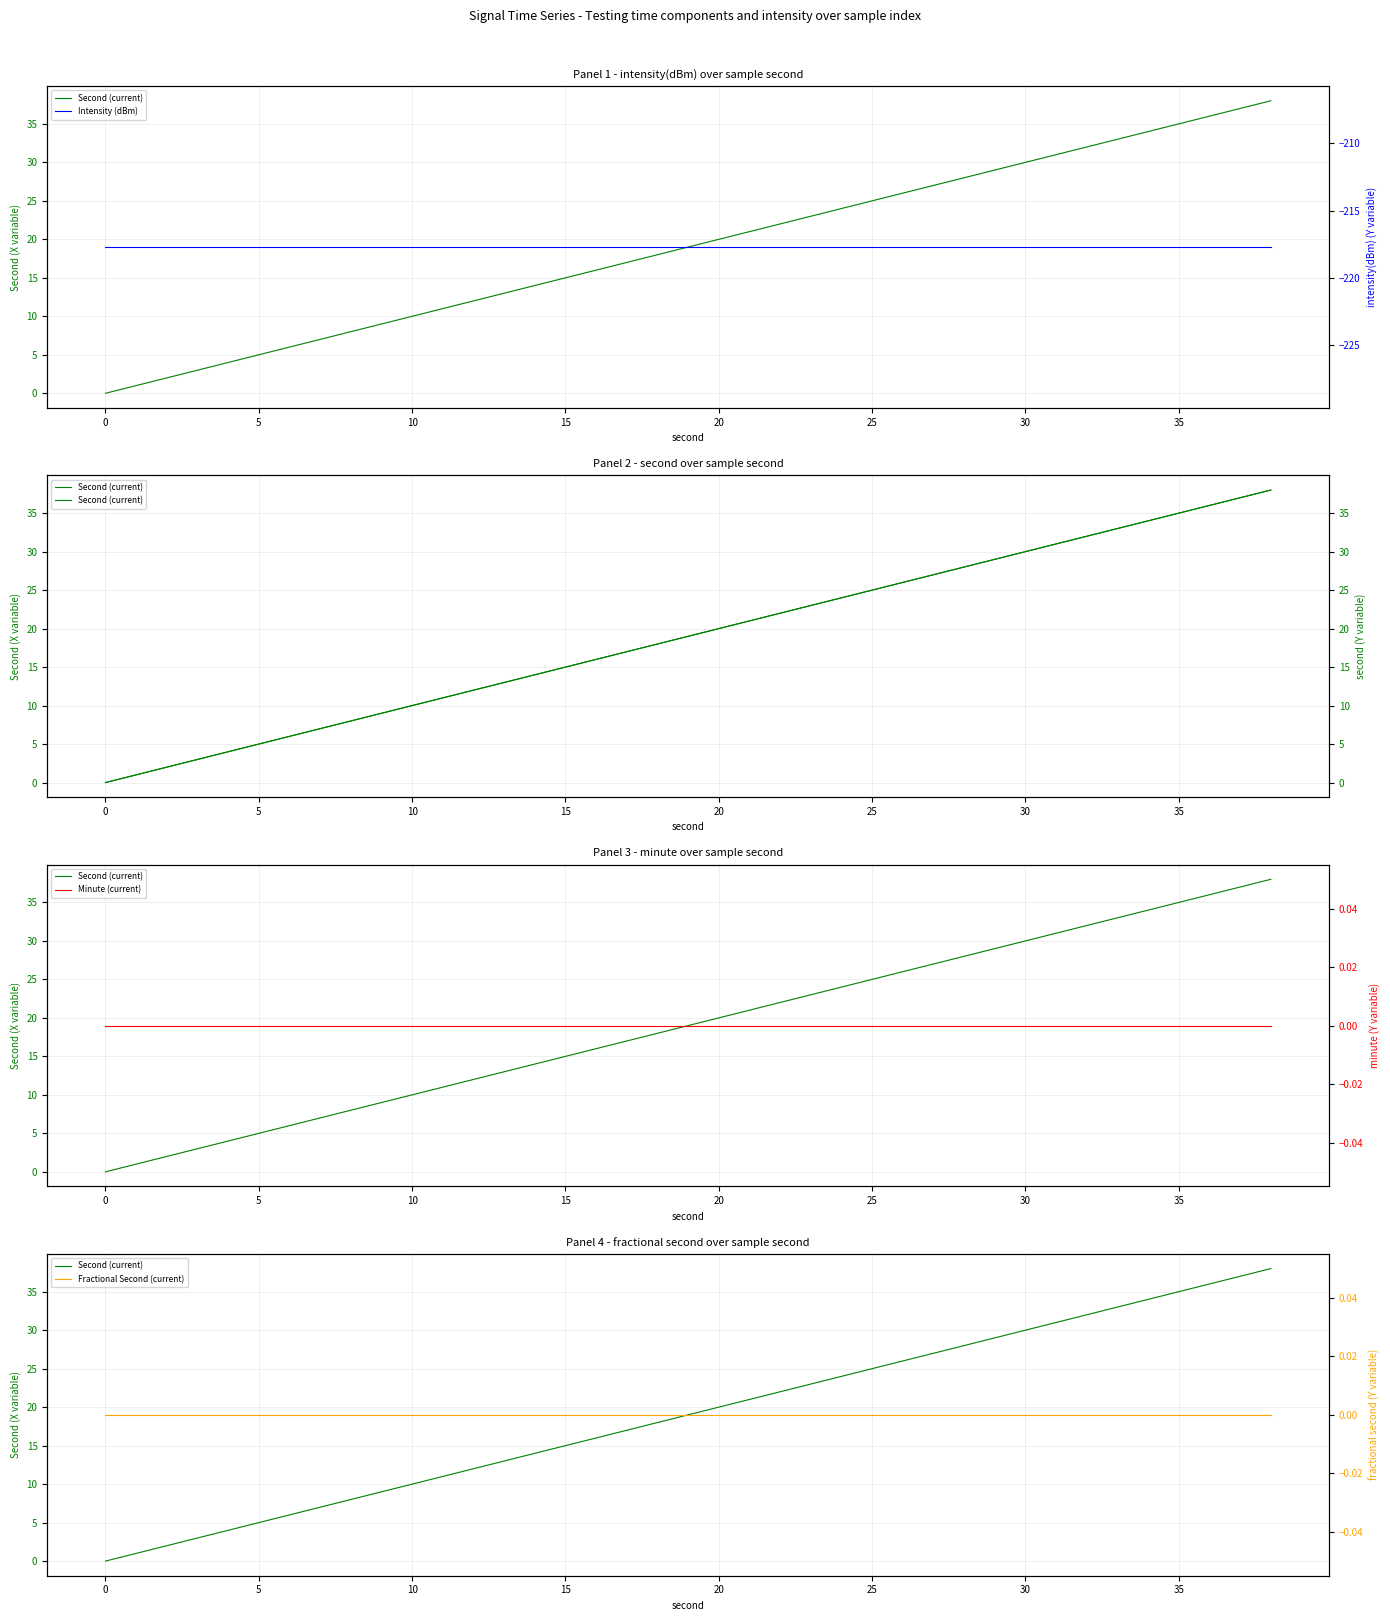

What are all the series names shown in the legend?

Second (current), Intensity (dBm), Minute (current), Fractional Second (current)